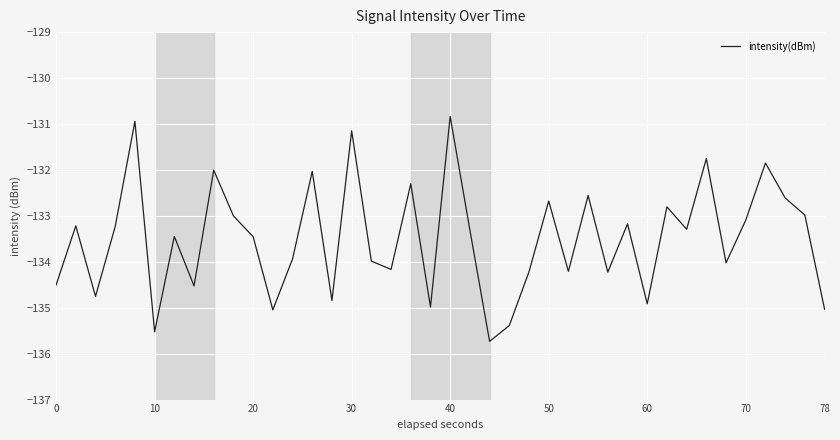

What is the greatest value displayed?

-130.8